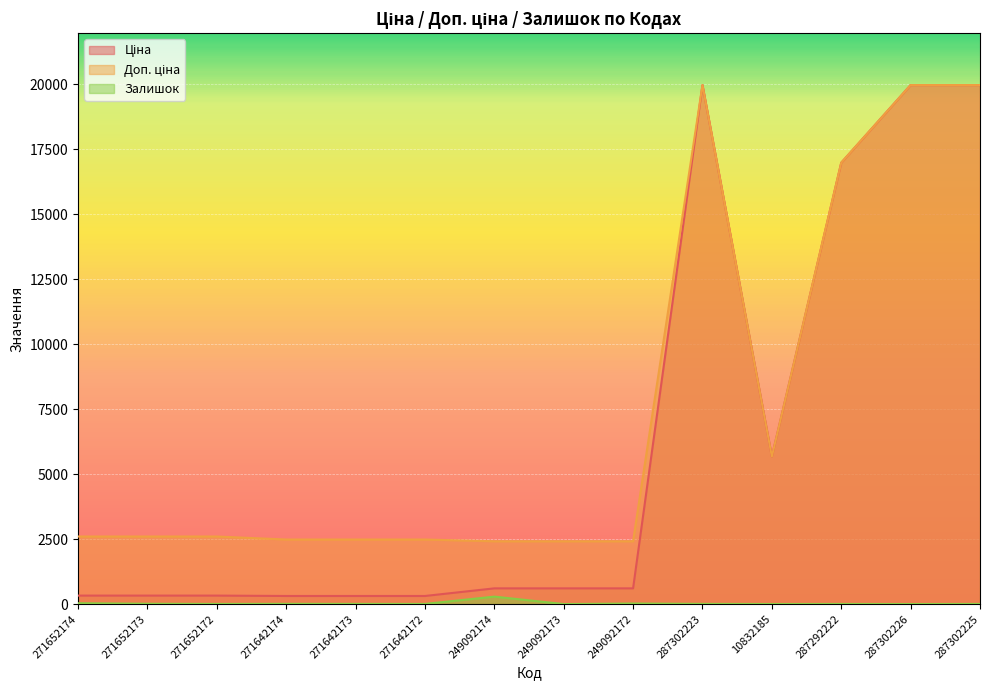

Reading left to right, transcribe all the data shown in this chart.

Ціна: 324.8	324.8	324.8	310.3	310.3	310.3	603.7	603.7	603.7	19964.2	5673.8	16976.3	19964.2	19964.2
Доп. ціна: 2598.3	2598.3	2598.3	2482.4	2482.4	2482.4	2414.8	2414.8	2414.8	19964.2	5673.8	16976.3	19964.2	19964.2
Залишок: 32.0	12.0	5.0	9.0	7.0	5.0	286.0	0.0	21.0	7.0	2.0	4.0	1.0	5.0